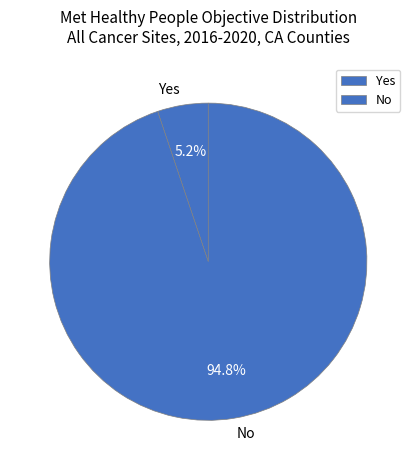

To the nearest percent, what is the combined percentage of No and Yes?

100%